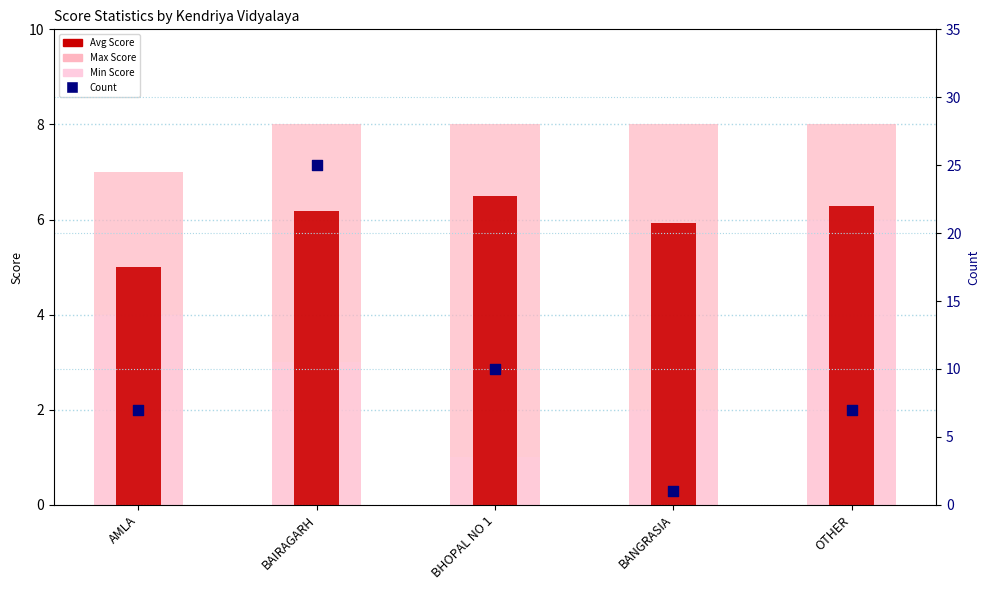

What is the total value across all series at BAIRAGARH?

42.2